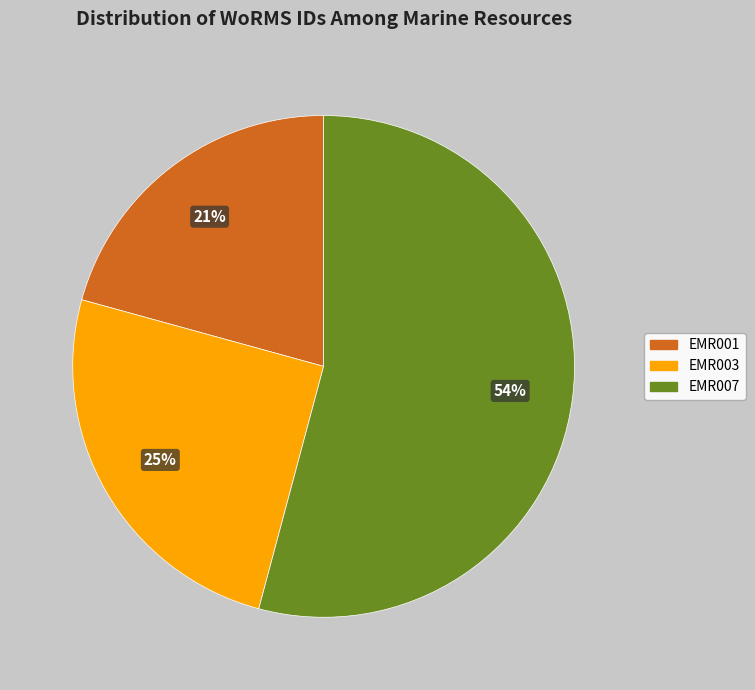

To the nearest percent, what portion does EMR007 represent?

54%